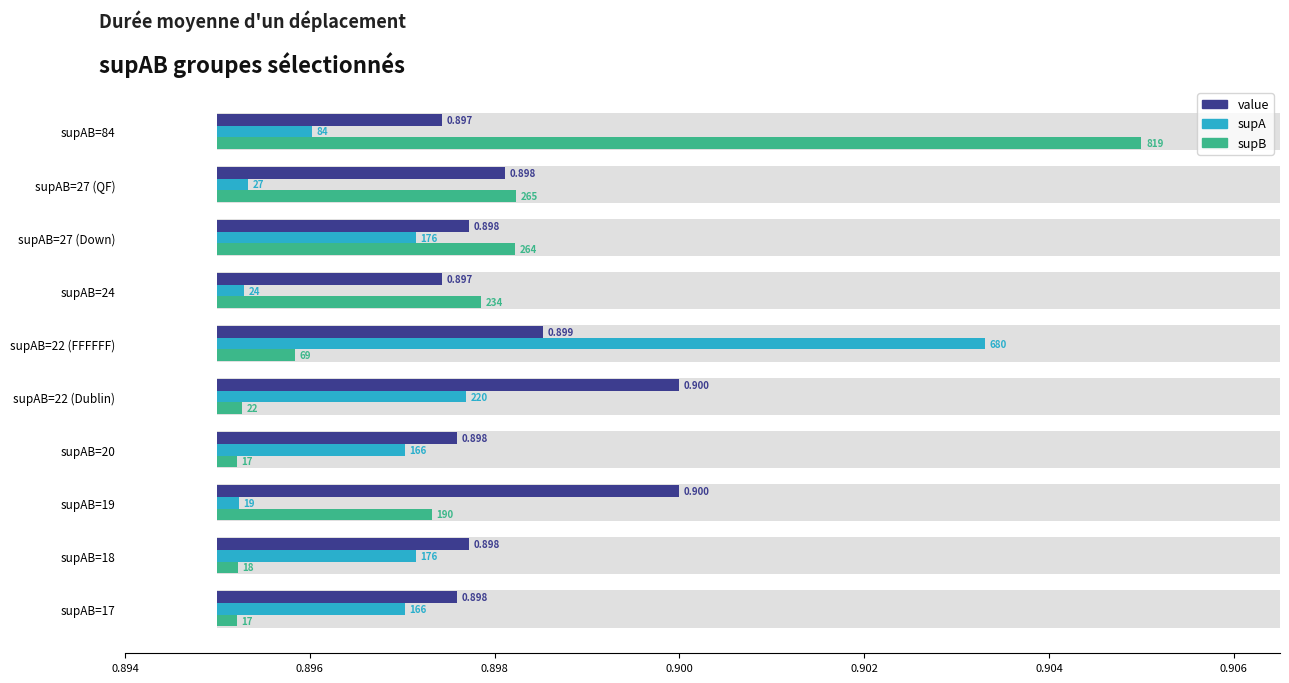

How many bars are there in each group?

3